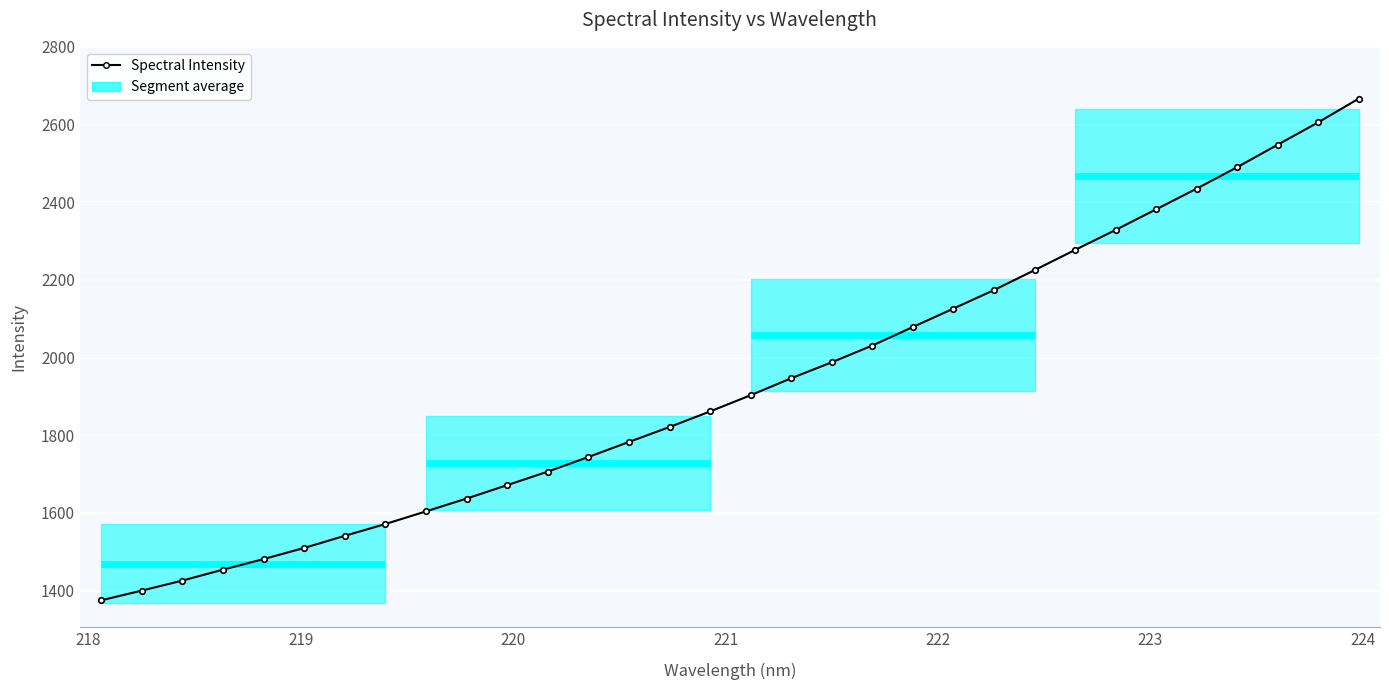

What is the sum of all values?

61788.1